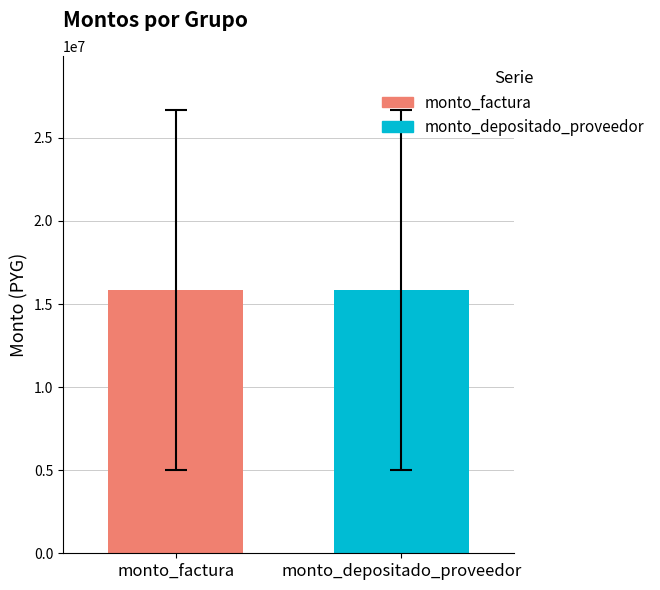

Which series has the widest spread of values?

monto_factura